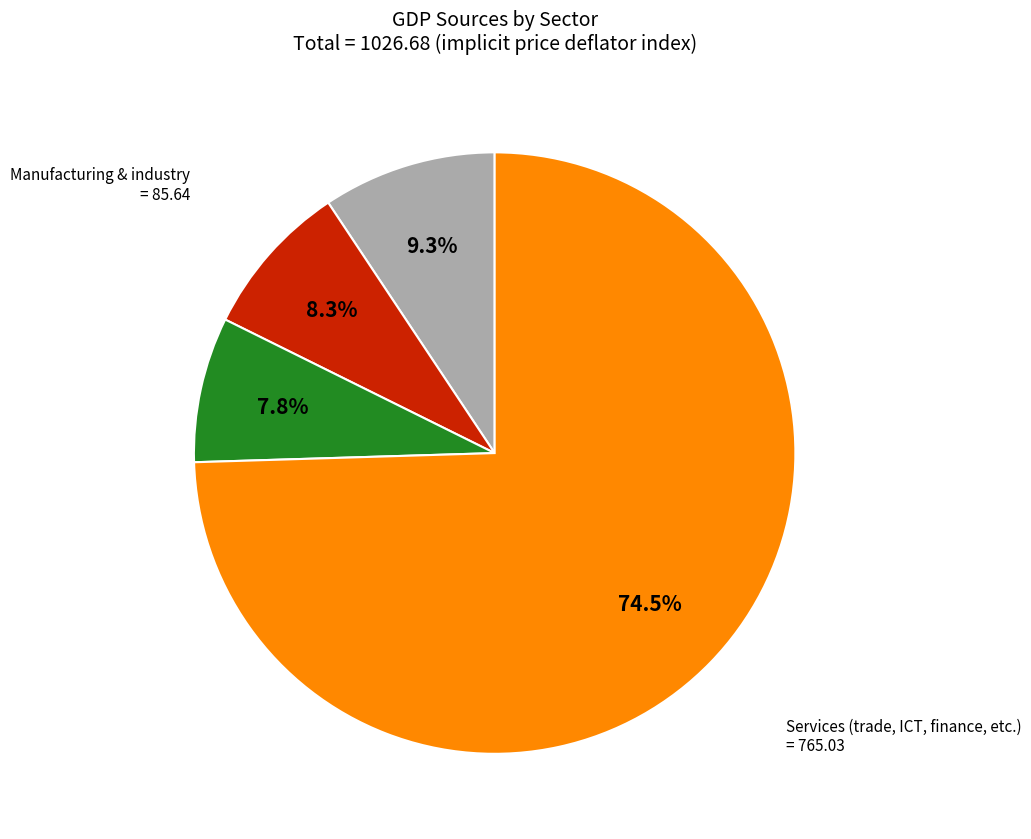

Does any single category account for the majority?

Yes